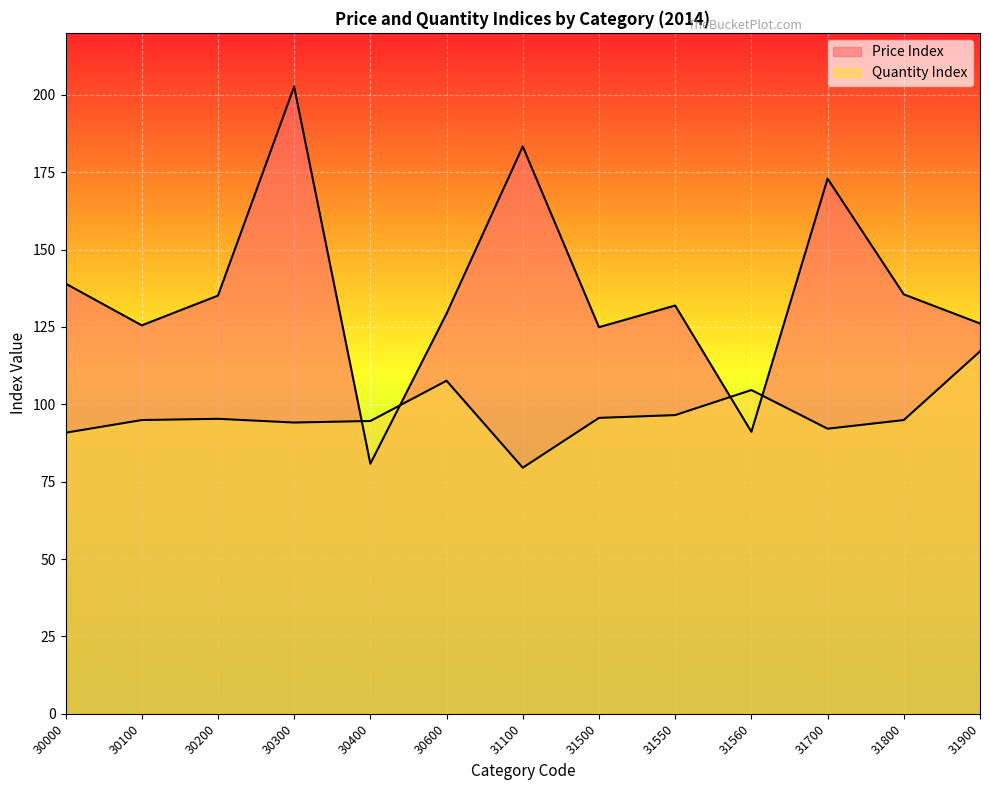

What is the difference between the highest and lowest values at 31550?

35.4